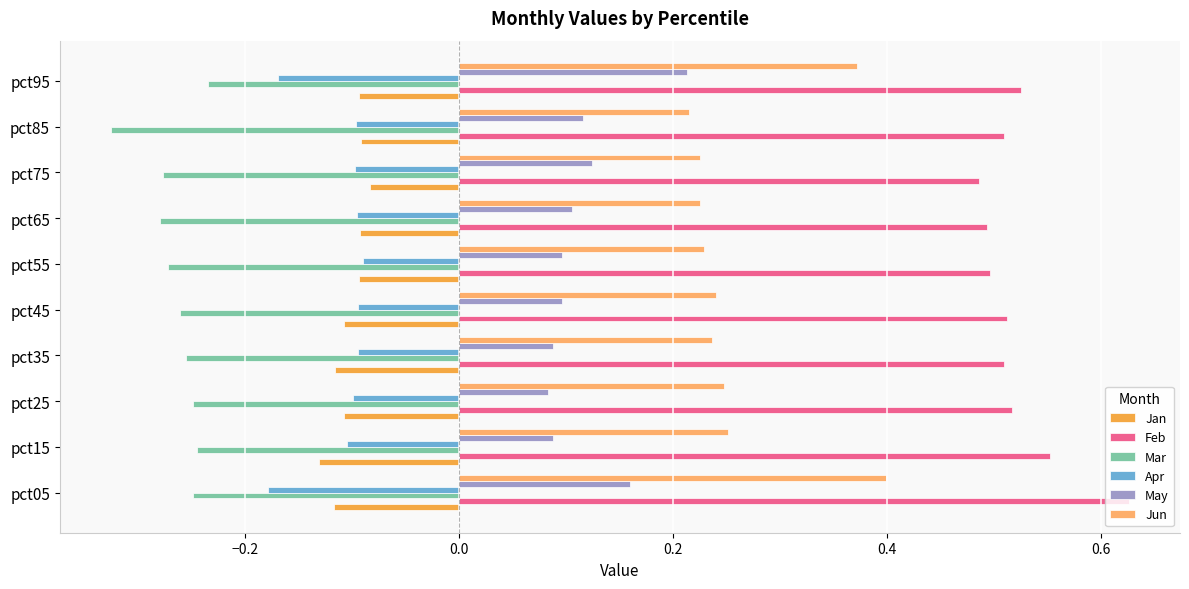

Count the Jun values in the range 0 to 1.

10